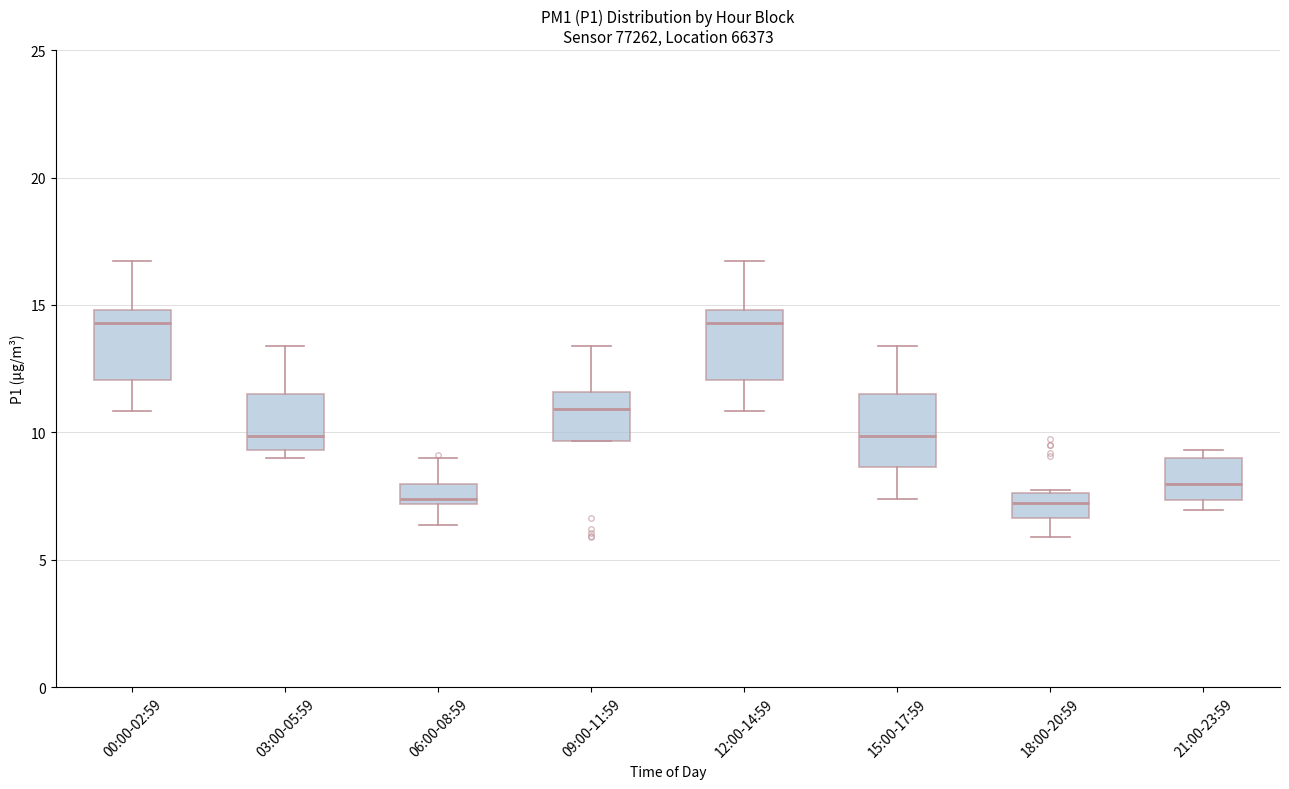

Reading left to right, read every box against the y-axis: the position of its median line, the range the box covers, and the ends of its whiskers. The values are not printed on the chart, so give them approximately, as read against the axis.

00:00-02:59: median 14.5, box 12.0 to 15.0, whiskers 11.0 to 16.5
03:00-05:59: median 10.0, box 9.5 to 11.5, whiskers 9.0 to 13.5
06:00-08:59: median 7.5, box 7.0 to 8.0, whiskers 6.5 to 9.0
09:00-11:59: median 11.0, box 9.5 to 11.5, whiskers 9.5 to 13.5
12:00-14:59: median 14.5, box 12.0 to 15.0, whiskers 11.0 to 16.5
15:00-17:59: median 10.0, box 8.5 to 11.5, whiskers 7.5 to 13.5
18:00-20:59: median 7.0, box 6.5 to 7.5, whiskers 6.0 to 7.5
21:00-23:59: median 8.0, box 7.5 to 9.0, whiskers 7.0 to 9.5